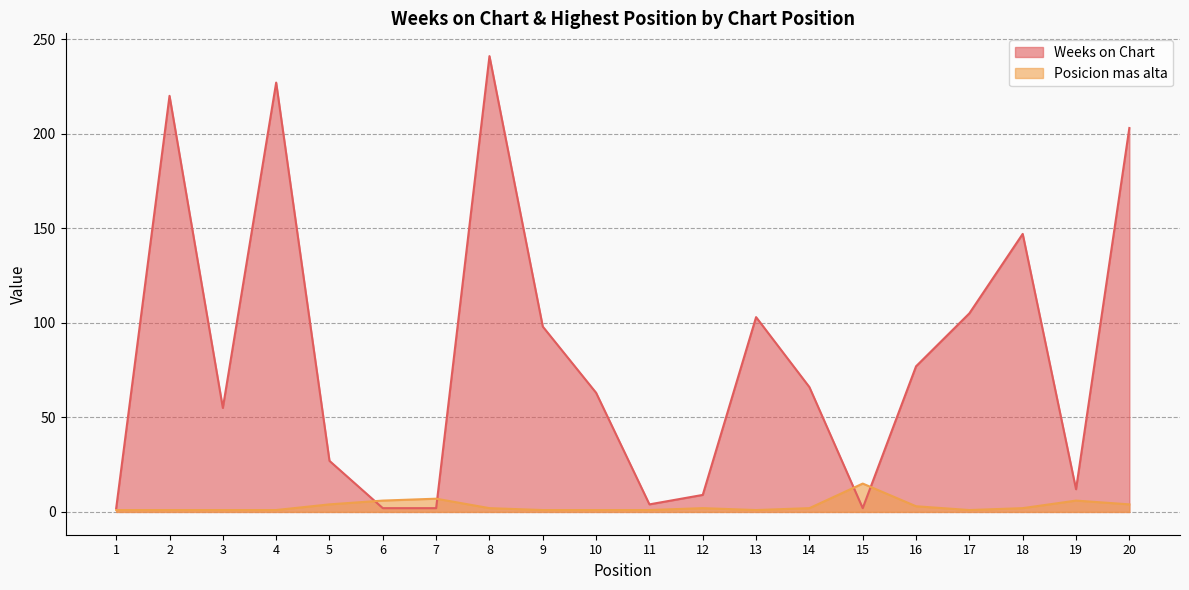

What is the maximum value shown in the chart?

241